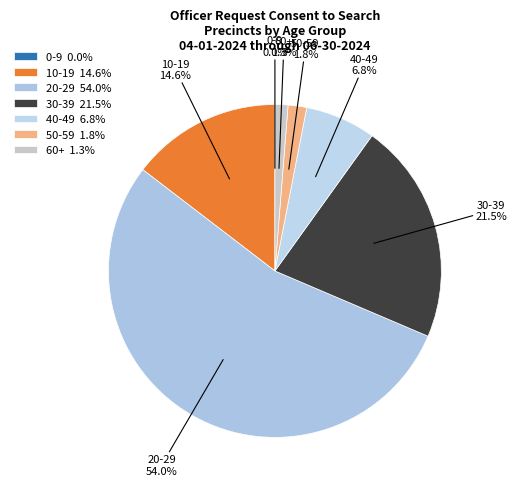

Is 20-29 54.0% the majority of the pie?

Yes